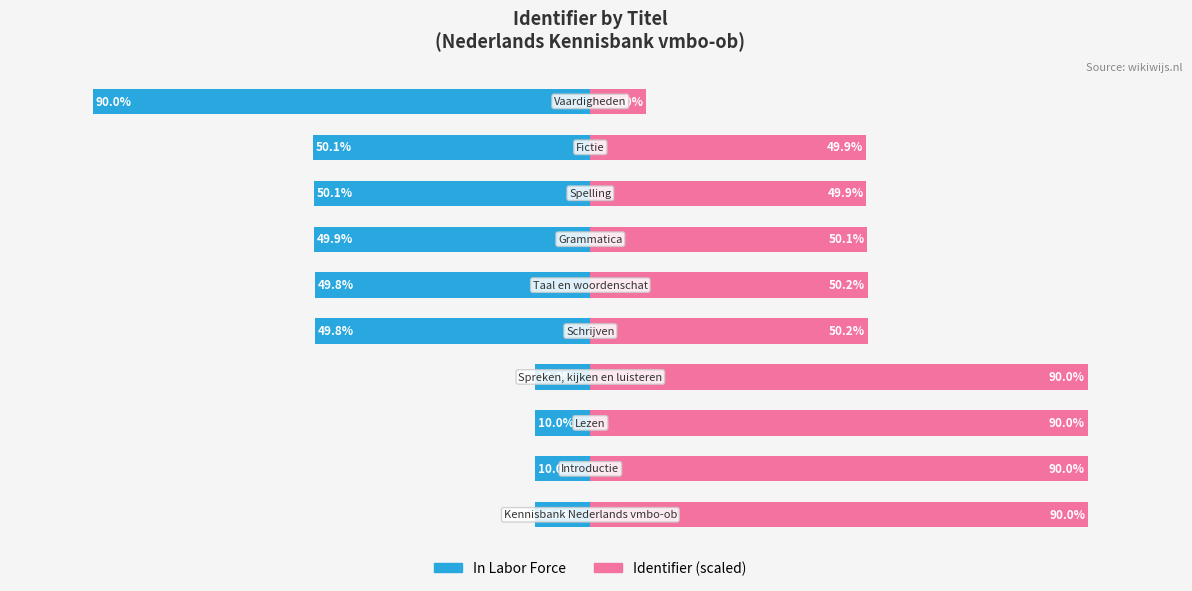

The value of Identifier (scaled) at 4 is 50.2. True or false?

True